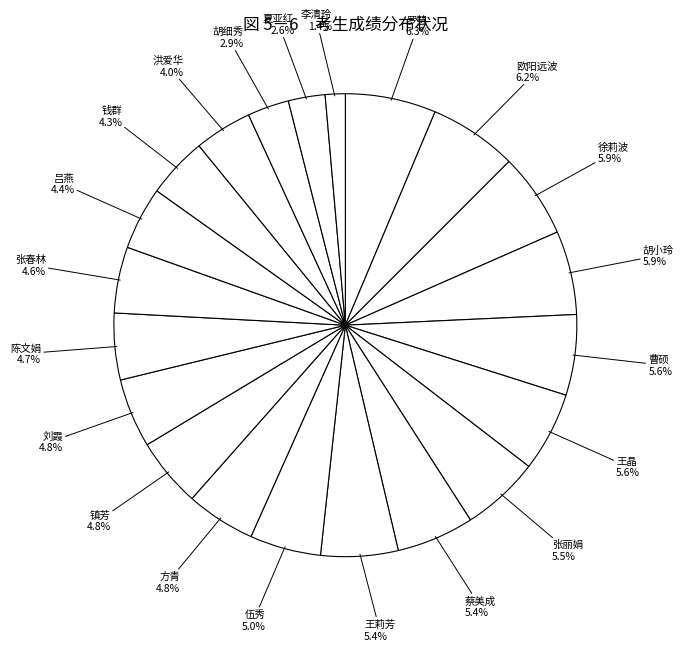

Which slice is the smallest?

李清玲